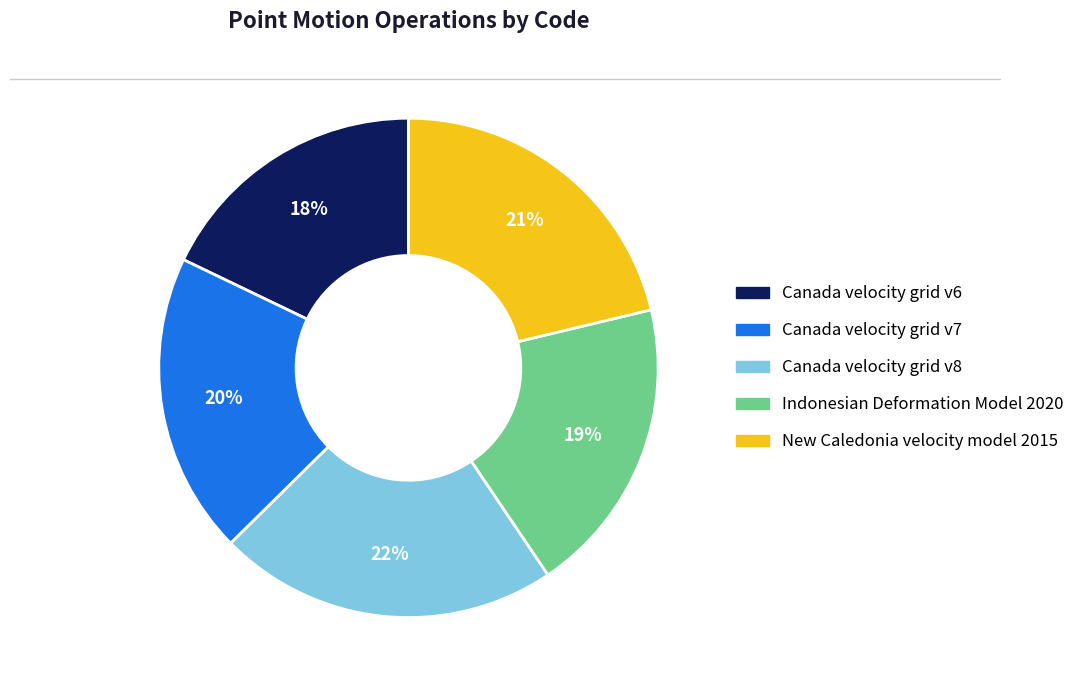

Does Canada velocity grid v8 represent more than half of the total?

No